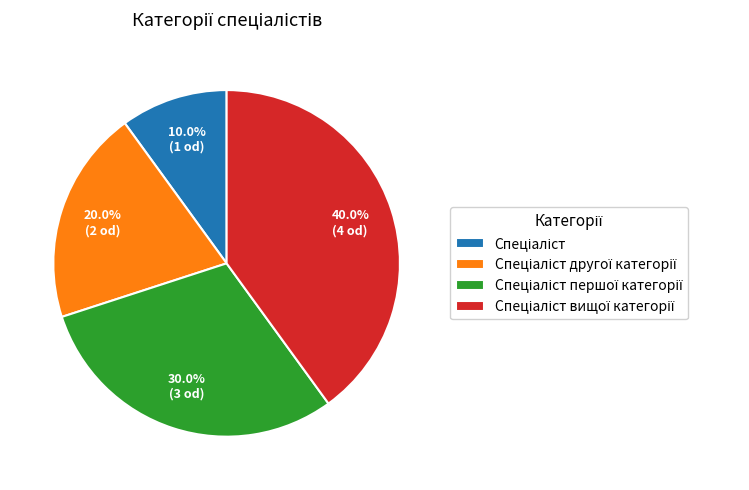

Does any single category account for the majority?

No